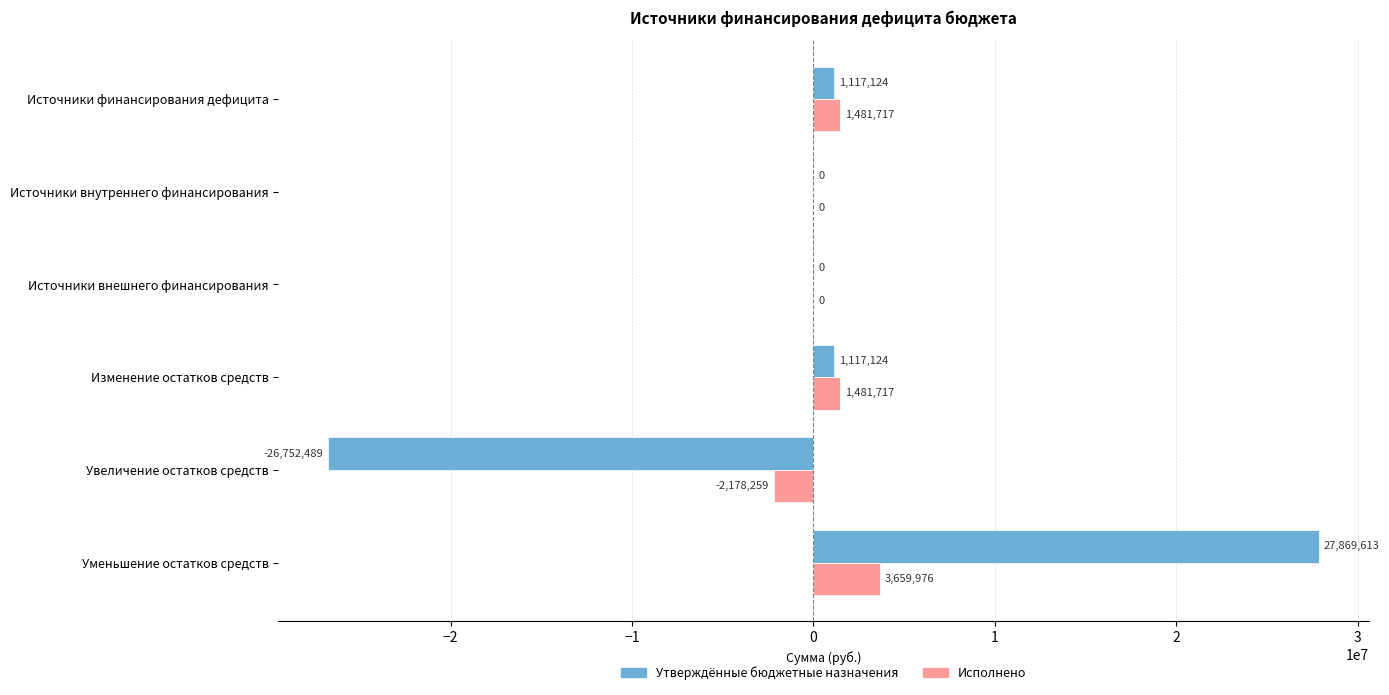

Which series has the largest range (max minus min)?

Утверждённые бюджетные назначения